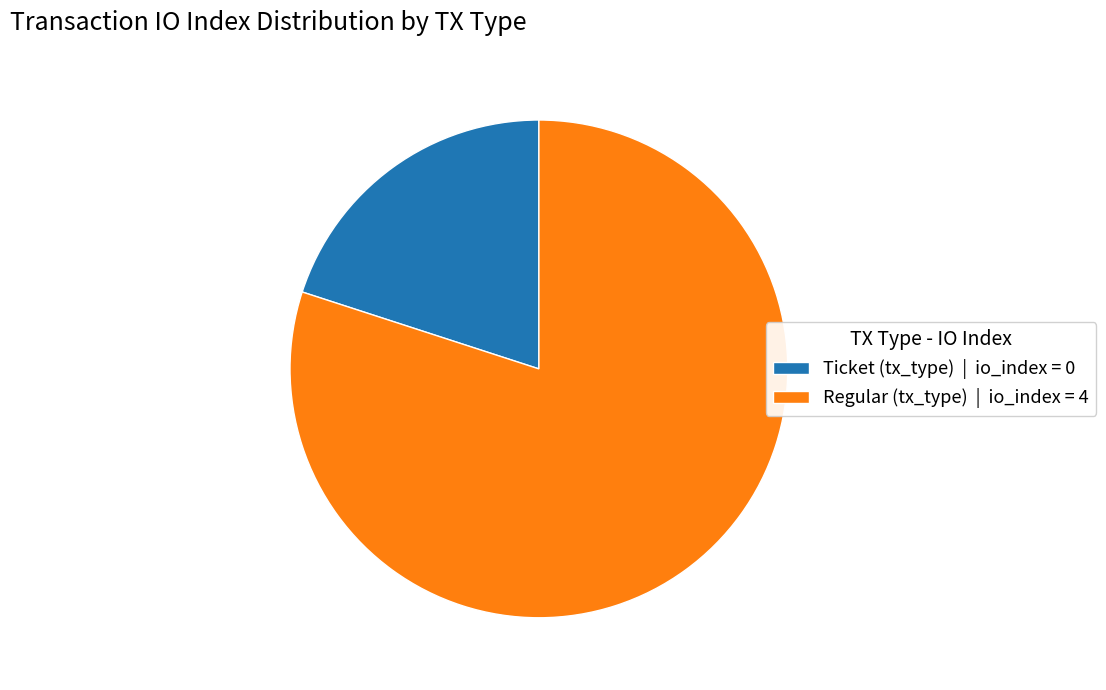

Combined, do Regular (tx_type) | io_index = 4 and Ticket (tx_type) | io_index = 0 account for over 50%?

Yes